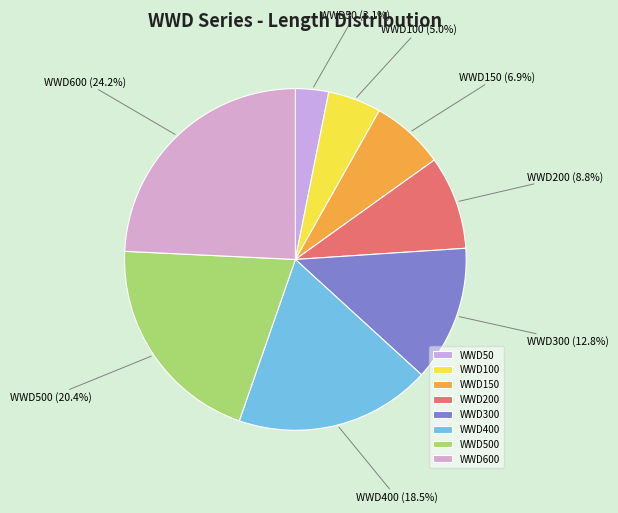

Does any single category account for the majority?

No